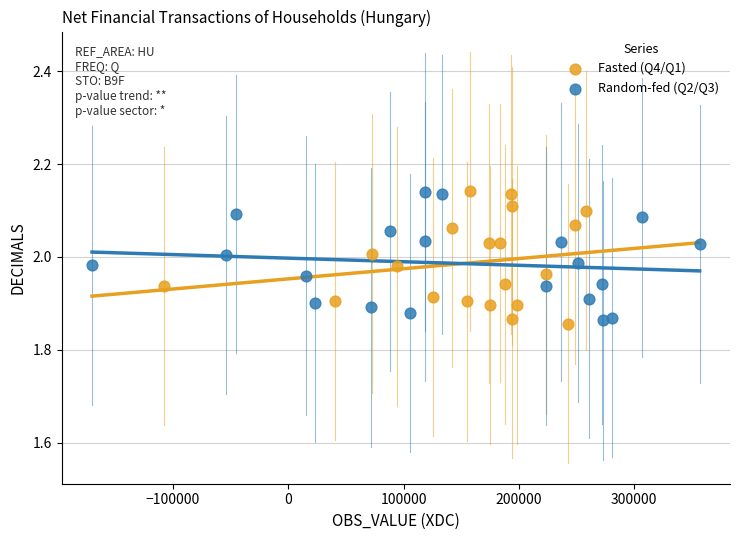

What are all the series names shown in the legend?

Fasted (Q4/Q1), Random-fed (Q2/Q3)